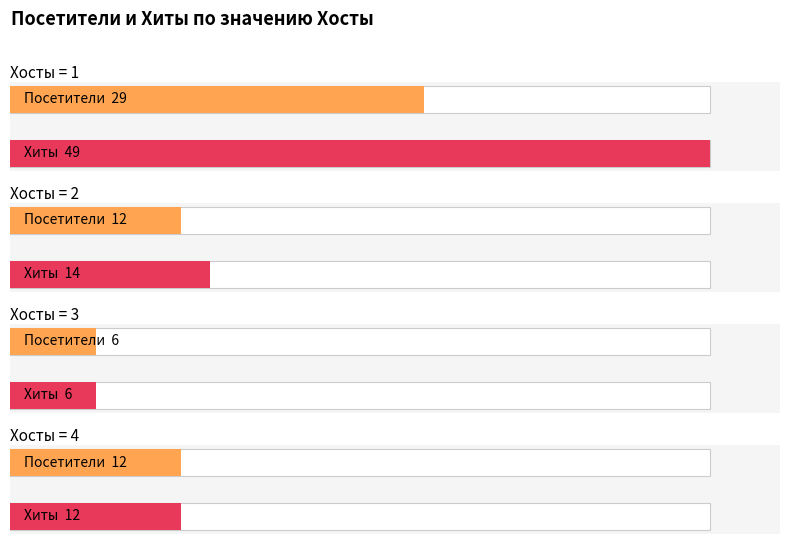

True or false: Посетители has a value of 6 at 4.

False